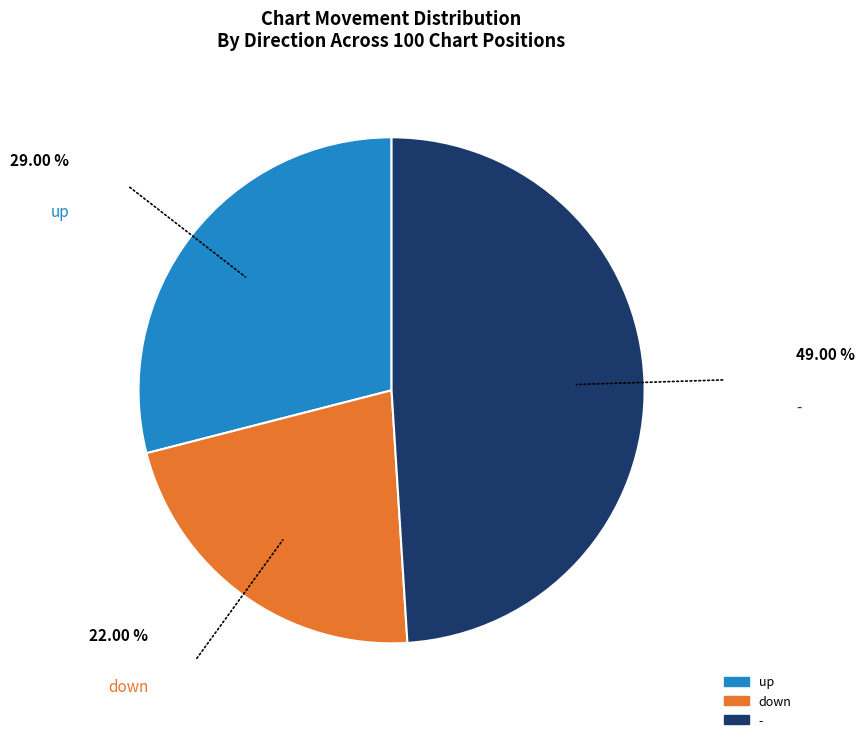

Which slice is the smallest?

down